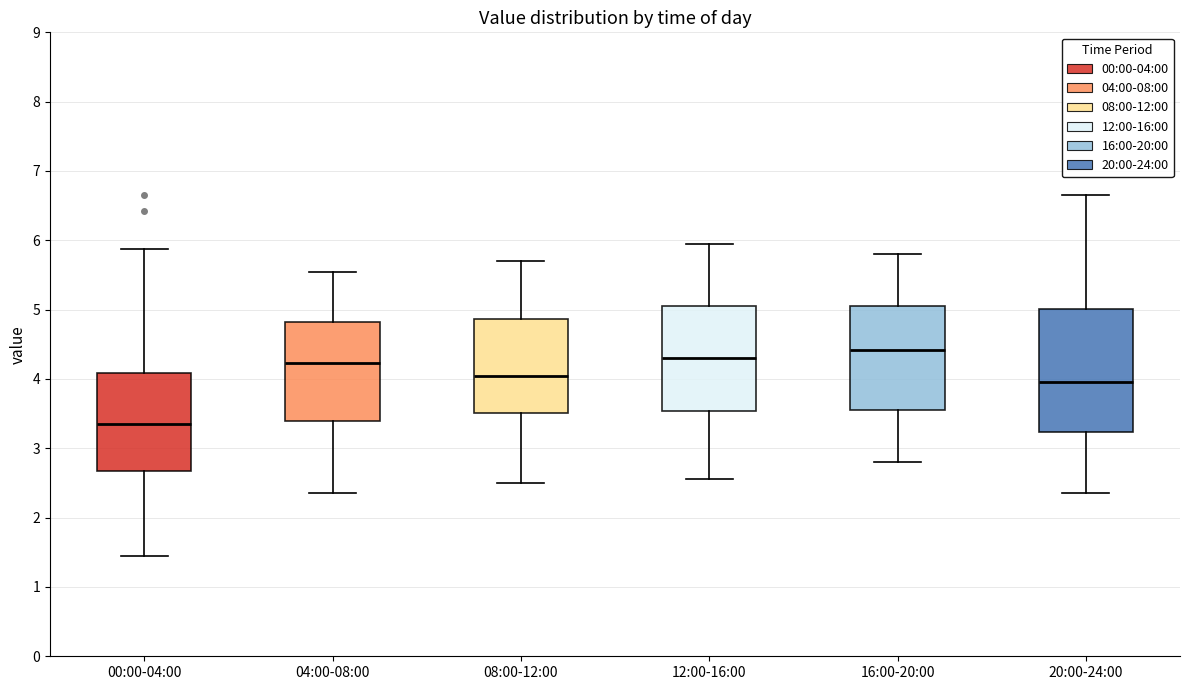

Where does the lower whisker of the box for 16:00-20:00 end on the y-axis? The values are not printed on the chart, so give them approximately, as read against the axis.

2.8